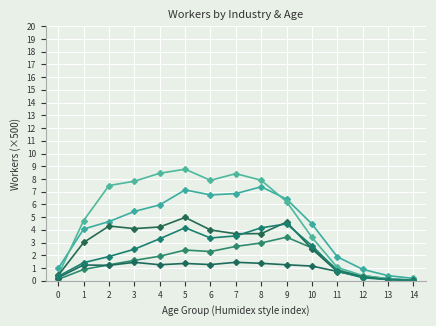

What is the total value across all series at 11?

6.0